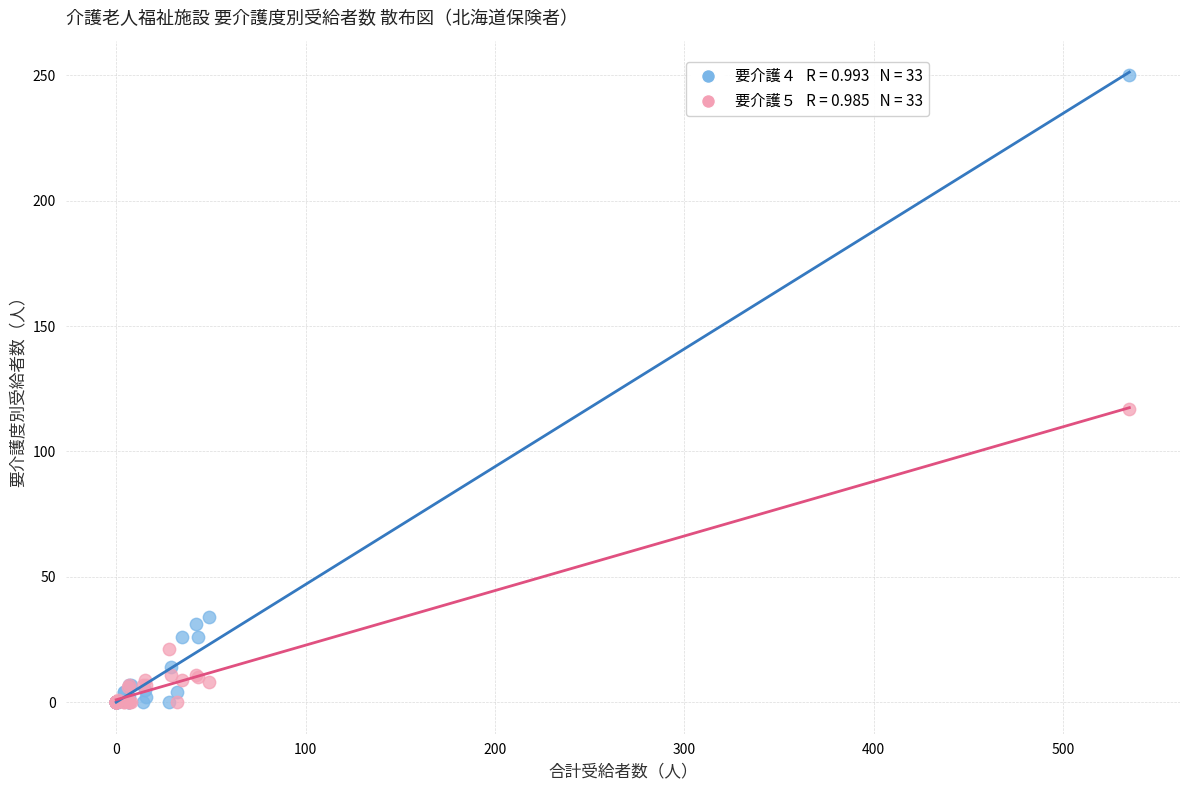

Across all series, what Y value is closest to 125?

117